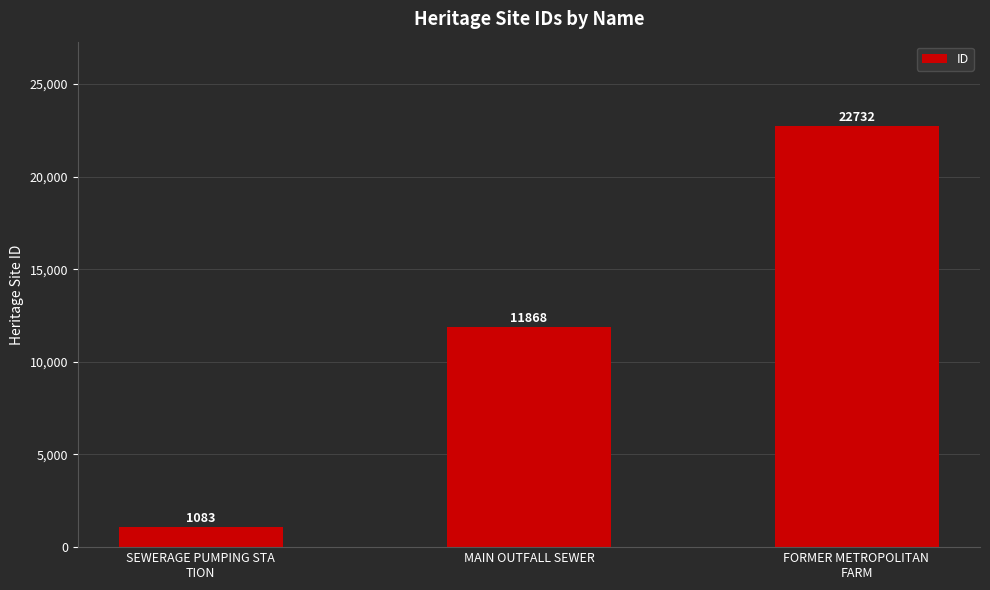

Reading left to right, extract all data points from this chart.

1083	11868	22732